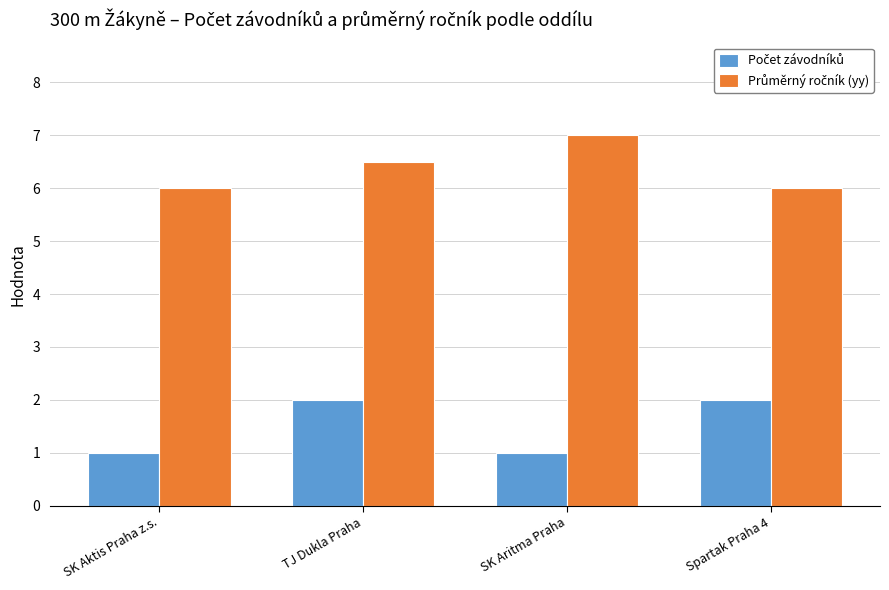

What is the smallest value displayed?

1.0